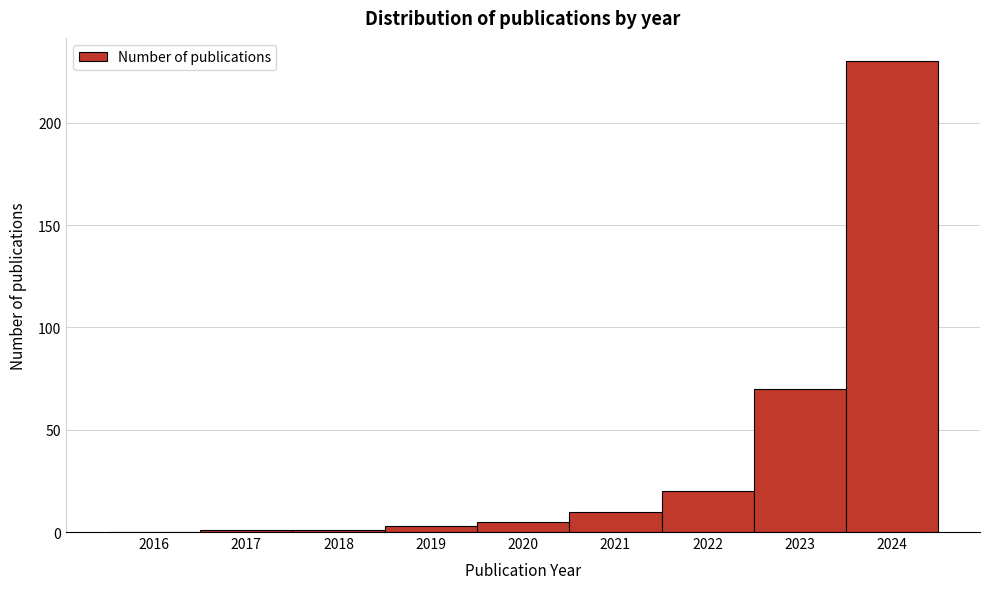

Reading right to left, list all the values displayed in this chart.

2024=230	2023=70	2022=20	2021=10	2020=5	2019=3	2018=1	2017=1	2016=0